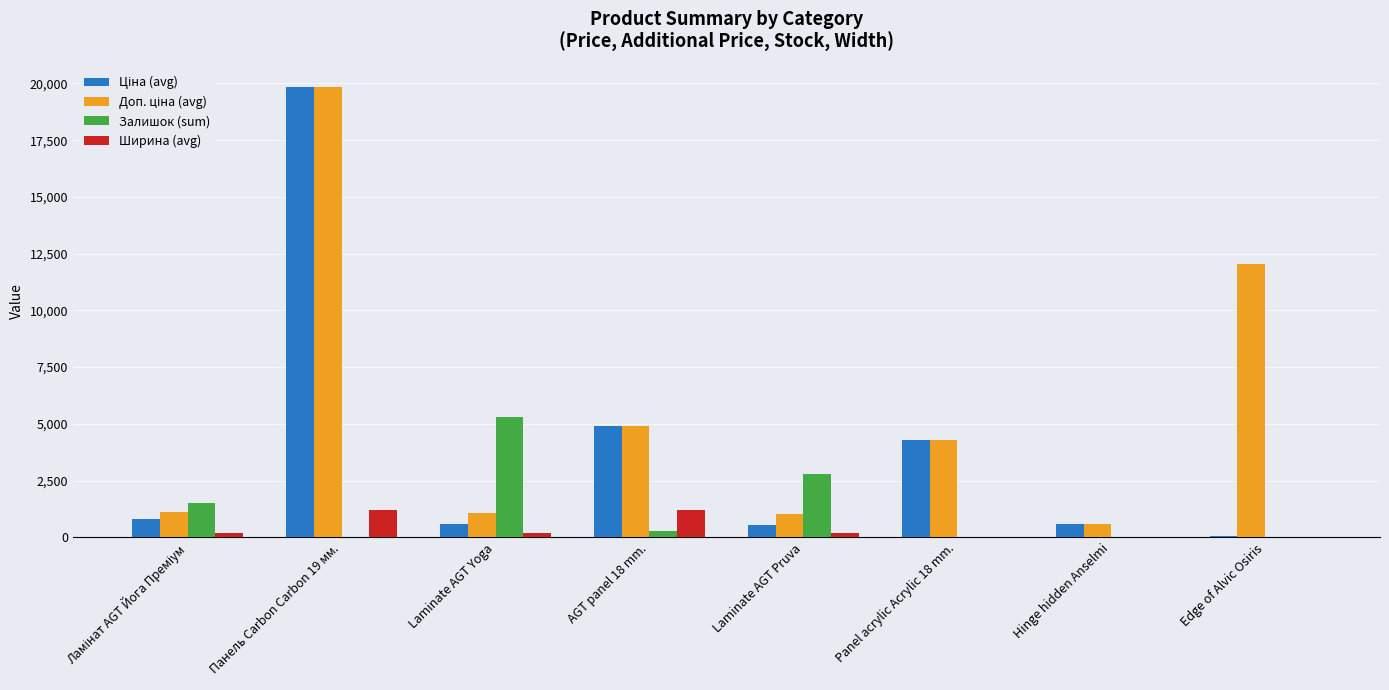

What is the greatest value displayed?

19831.1